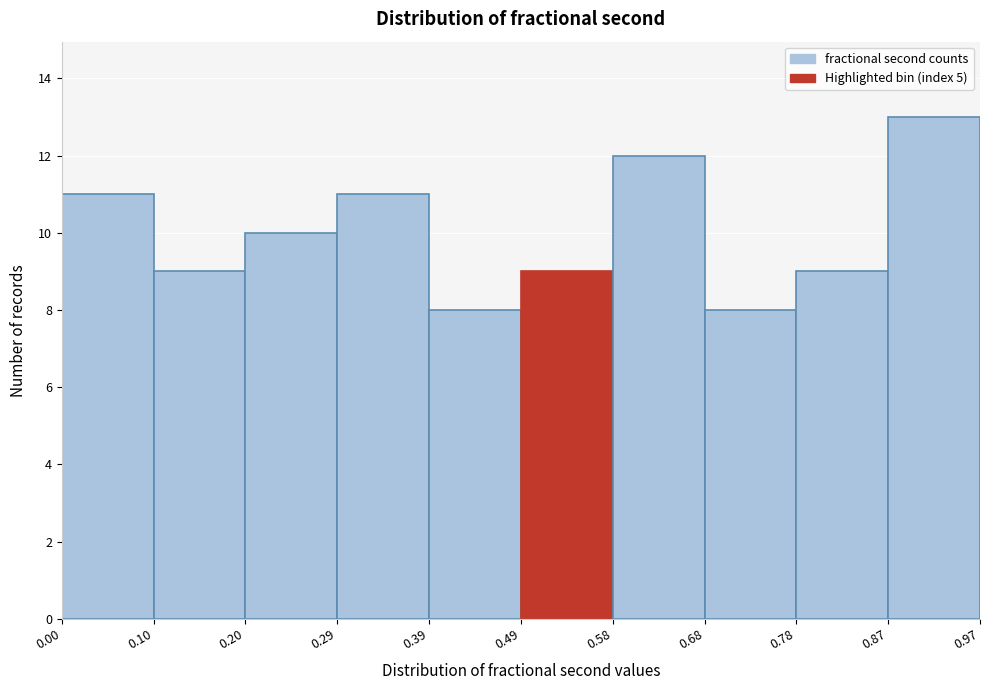

Which range on the x-axis has the tallest bar?

0.87 to 0.97